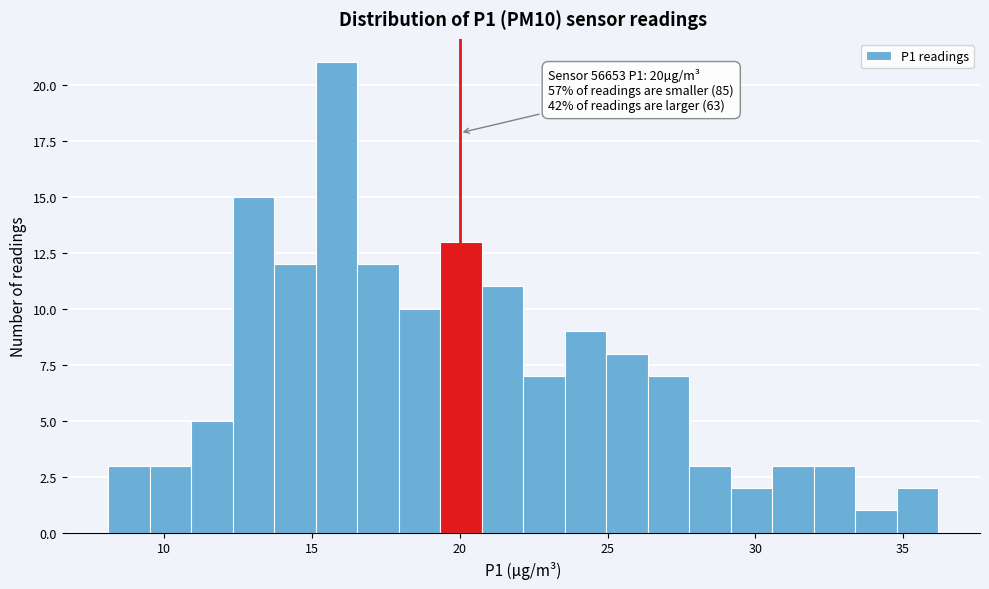

Read against the x-axis, roughly where is the centre of the tallest bar?

16.0